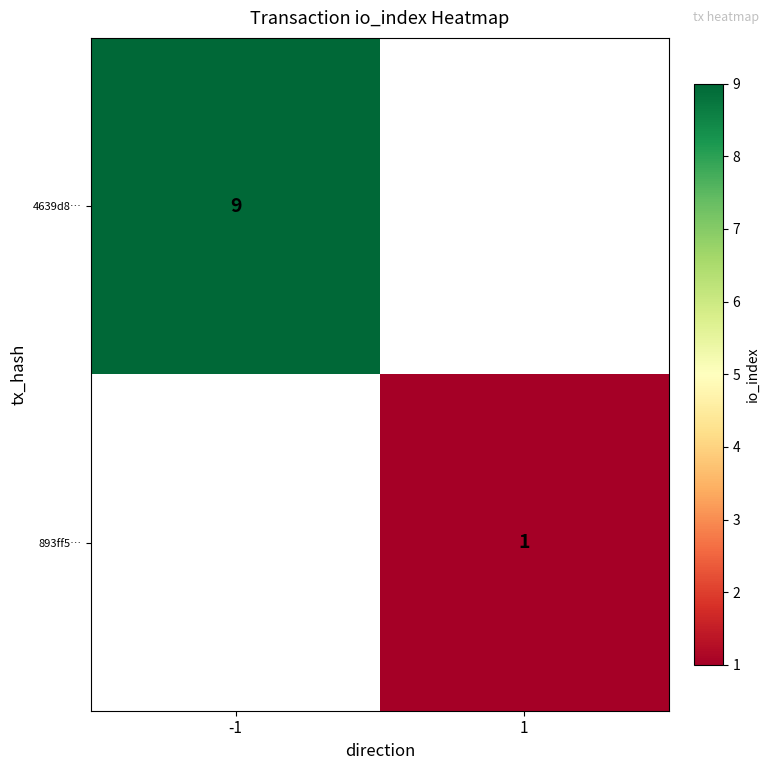

True or false: 4639d8… has a value of 4 at -1.

False